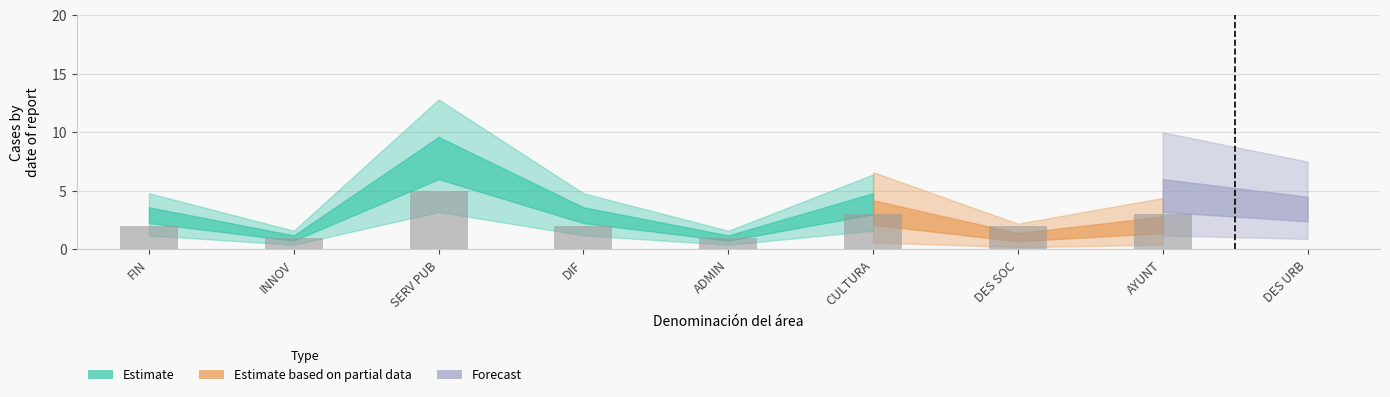

What is the difference between the maximum and minimum values?

4